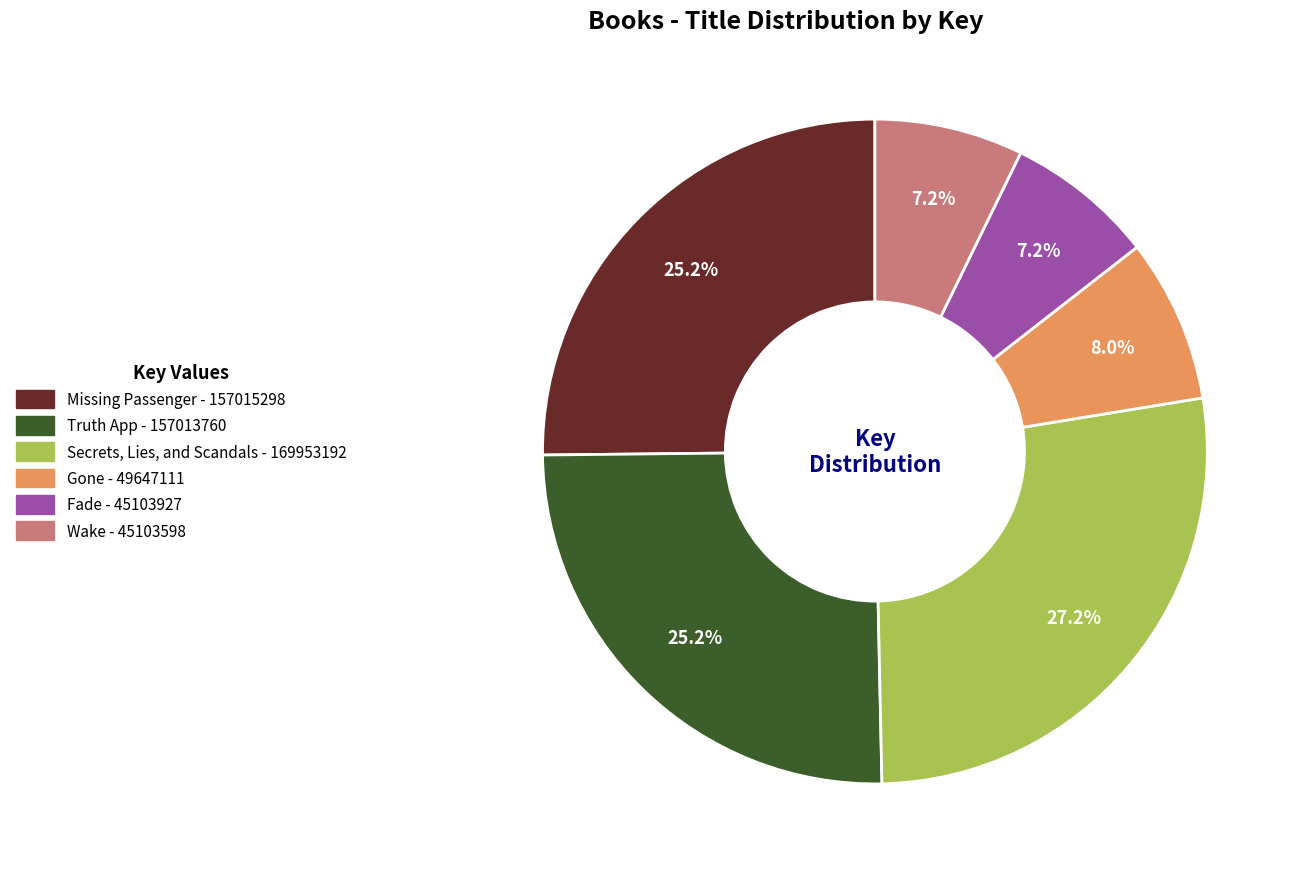

What portion of the pie excludes Fade?

92.8%